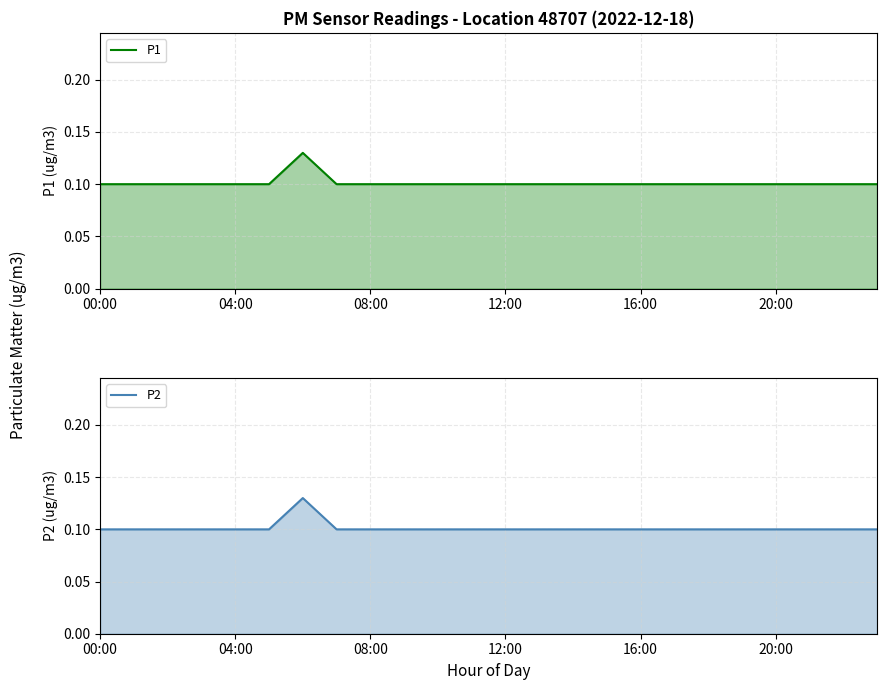

Which series has the largest total across all categories?

P1